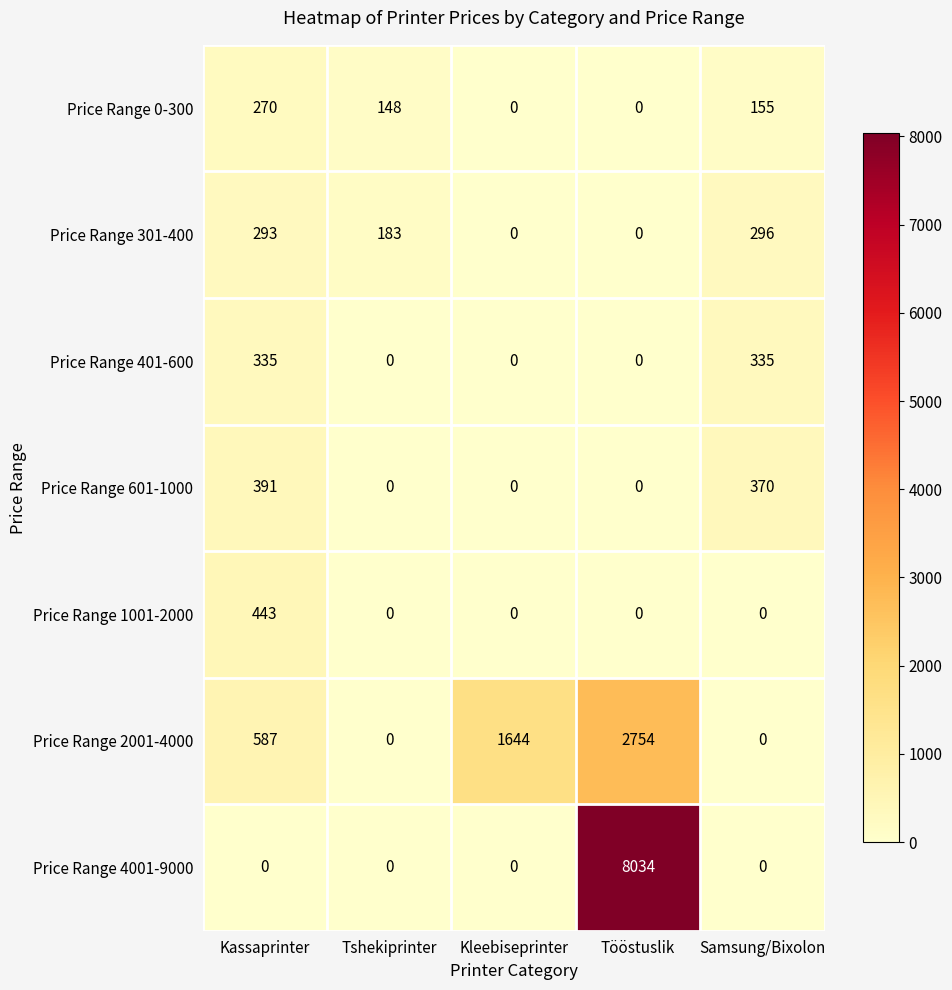

Which label corresponds to the largest value in the chart?

Tööstuslik